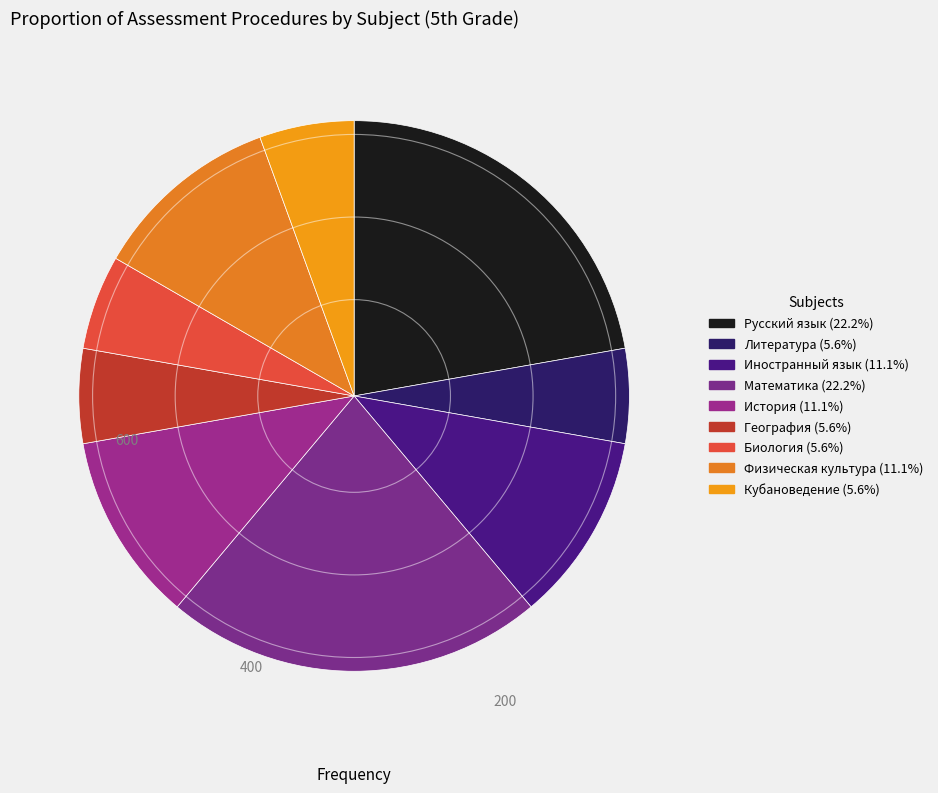

How many segments does this pie chart have?

9